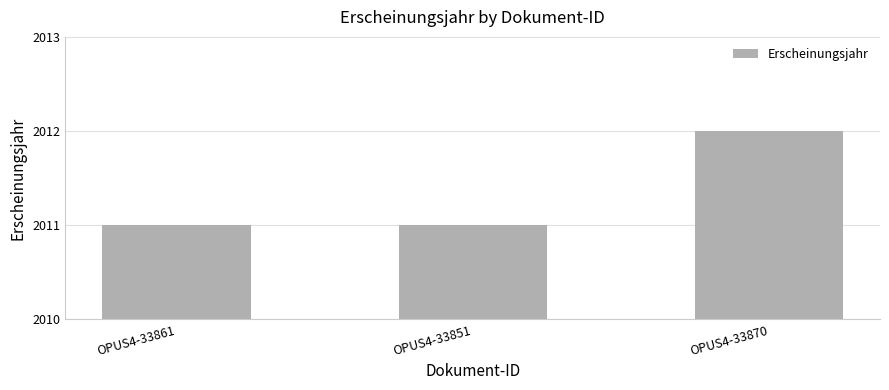

Between OPUS4-33851 and OPUS4-33870, which is larger?

OPUS4-33870